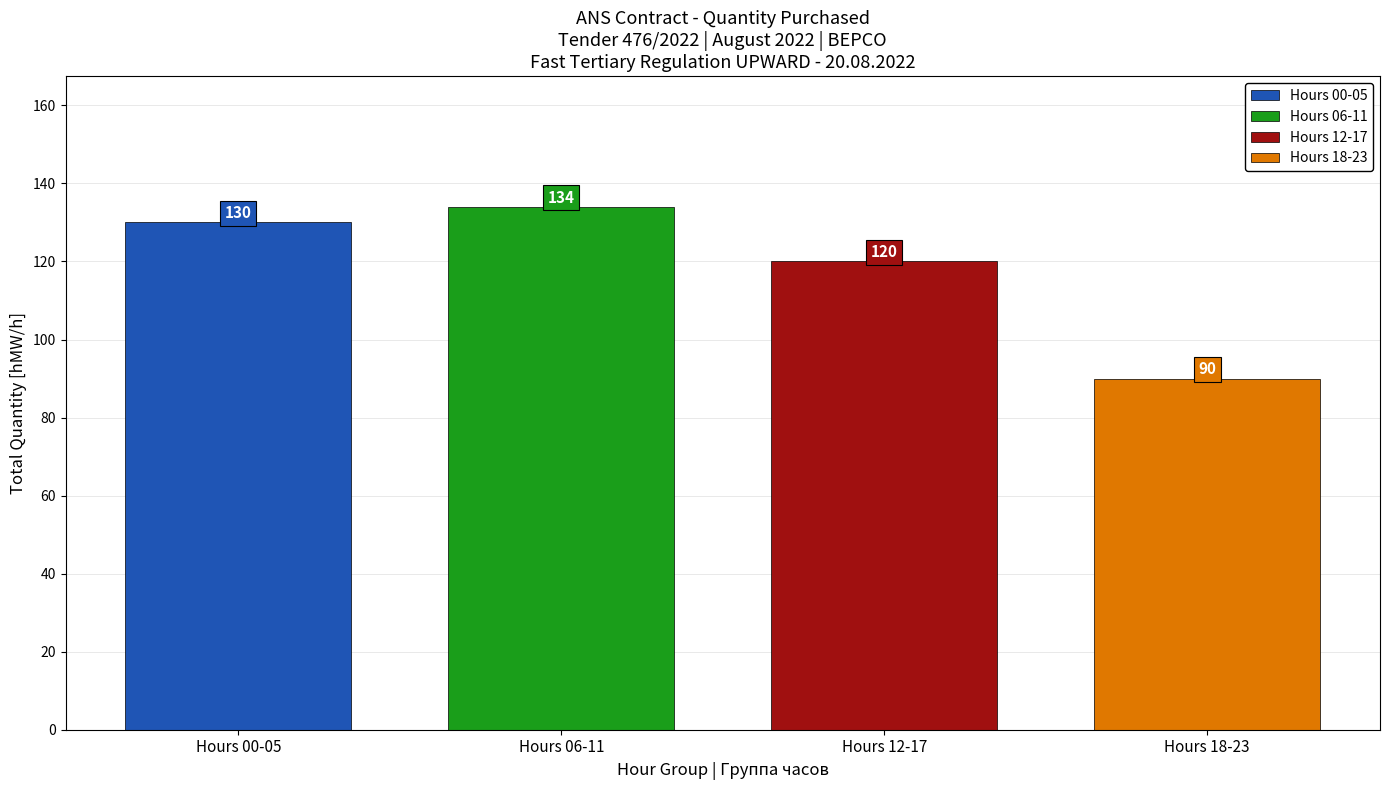

Rank the series by their maximum value, from lowest to highest.

Hours 18-23, Hours 12-17, Hours 00-05, Hours 06-11